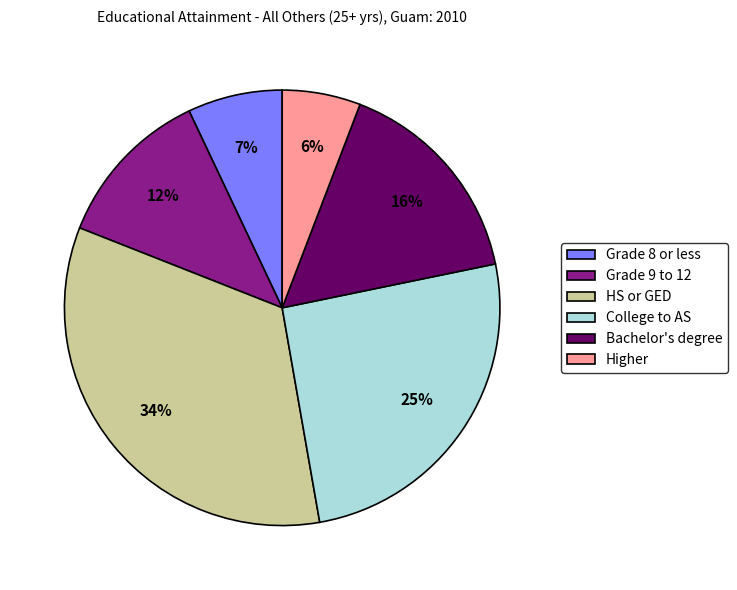

Approximately how many times larger is the value at Grade 9 to 12 compared to HS or GED?

0.4